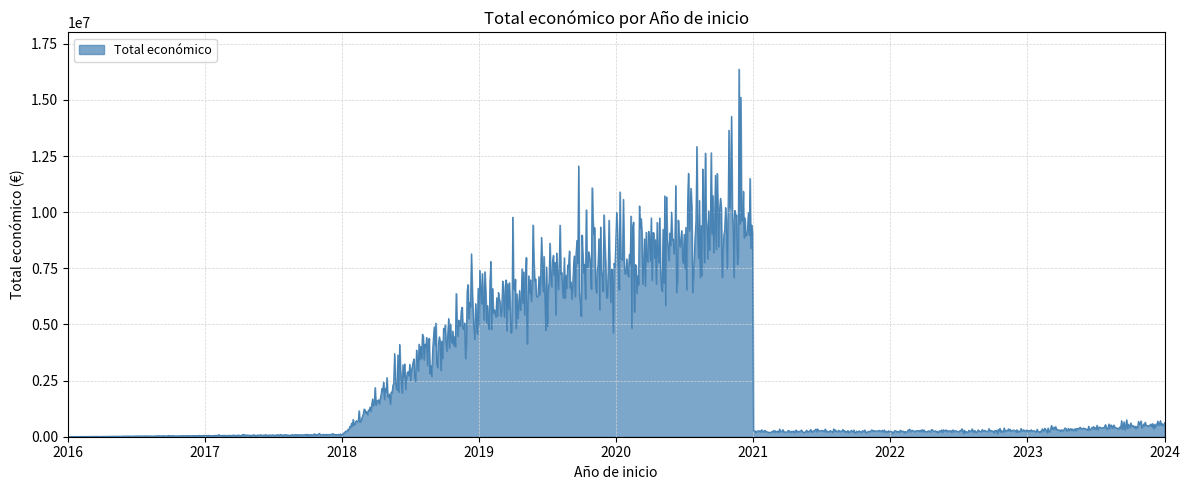

What is the difference between the maximum and minimum values?

16361638.8